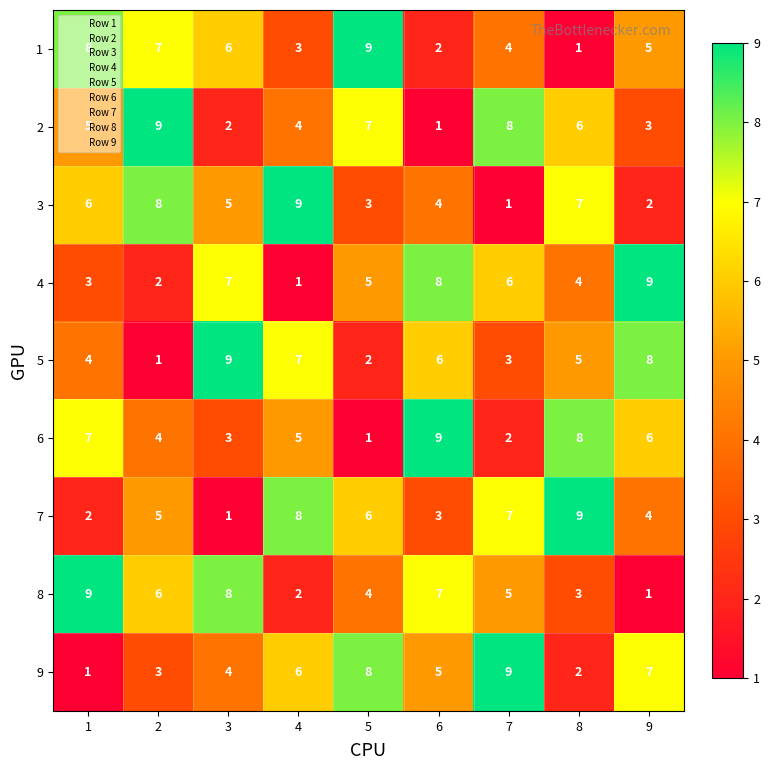

At which label is 6 closest to 5?

4